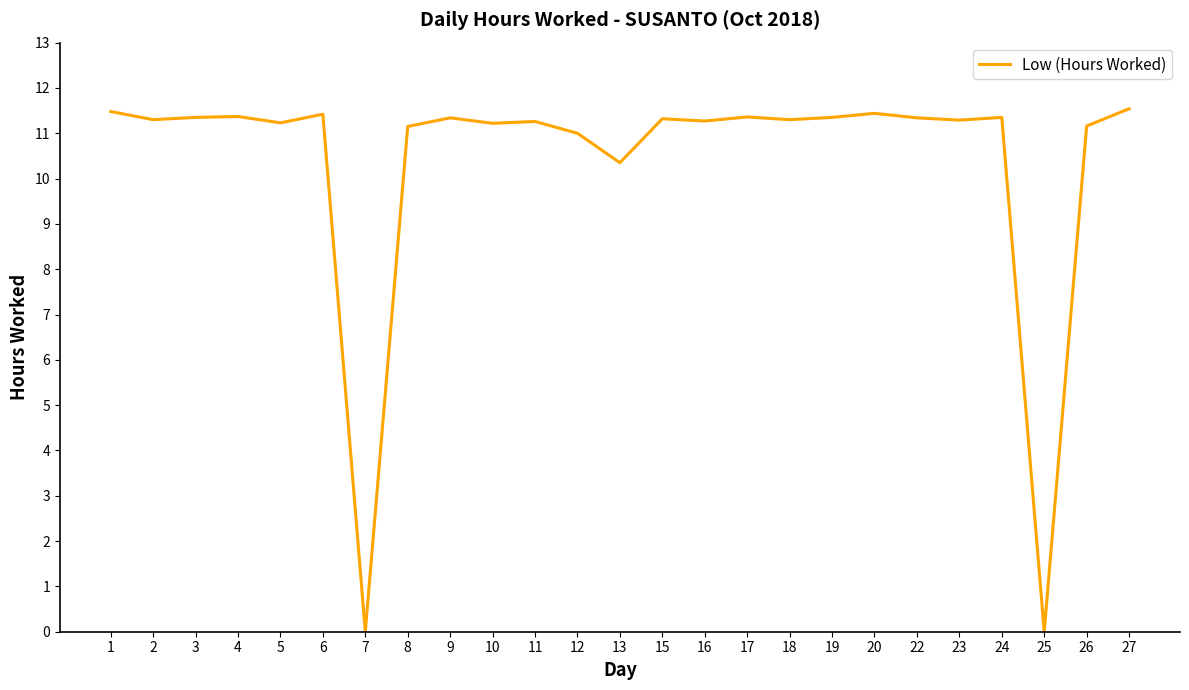

How many categories are shown in the chart?

25